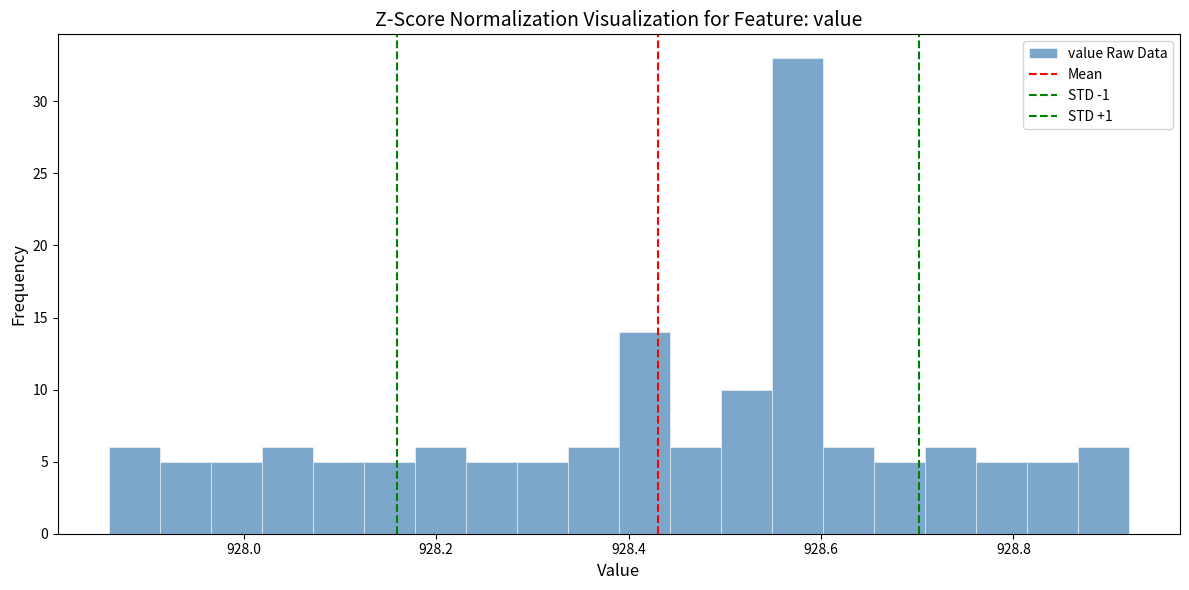

Around what value on the x-axis is the tallest bar? Give the approximate position of its centre, as read against the axis.

928.58